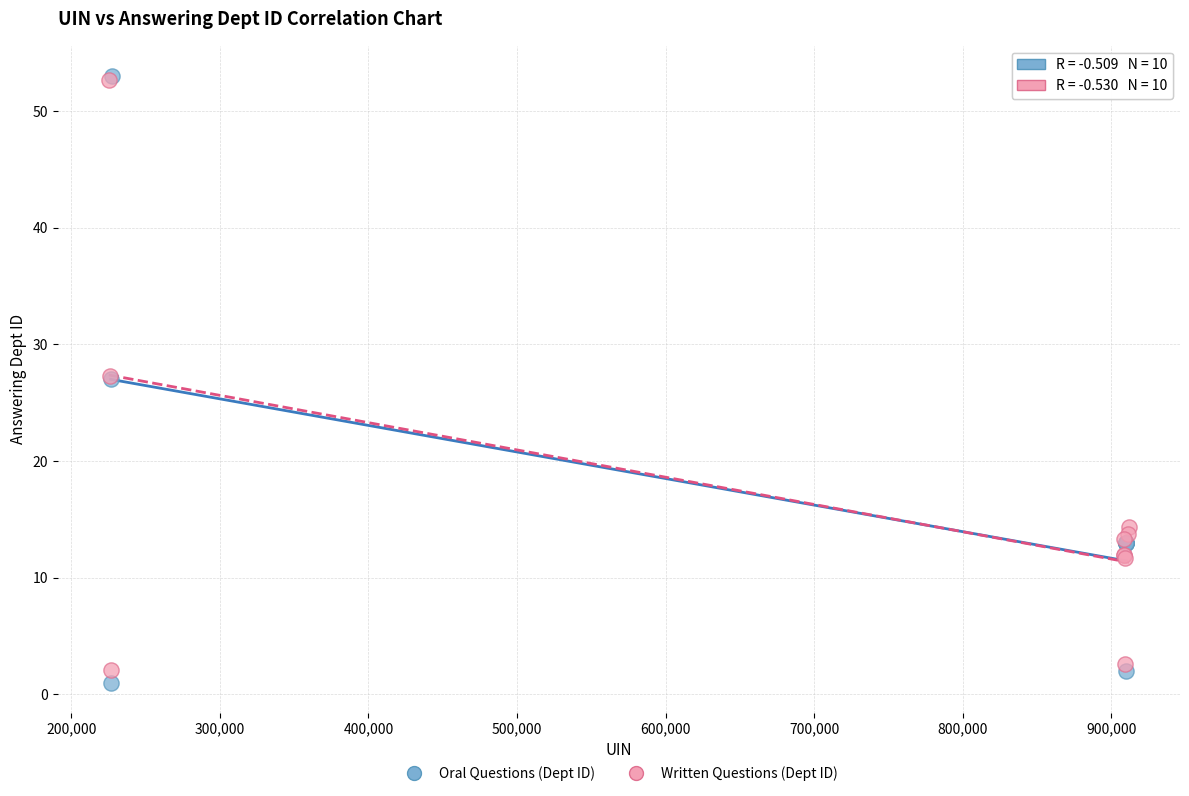

Which series has the widest spread of Y values?

Oral Questions (Dept ID)